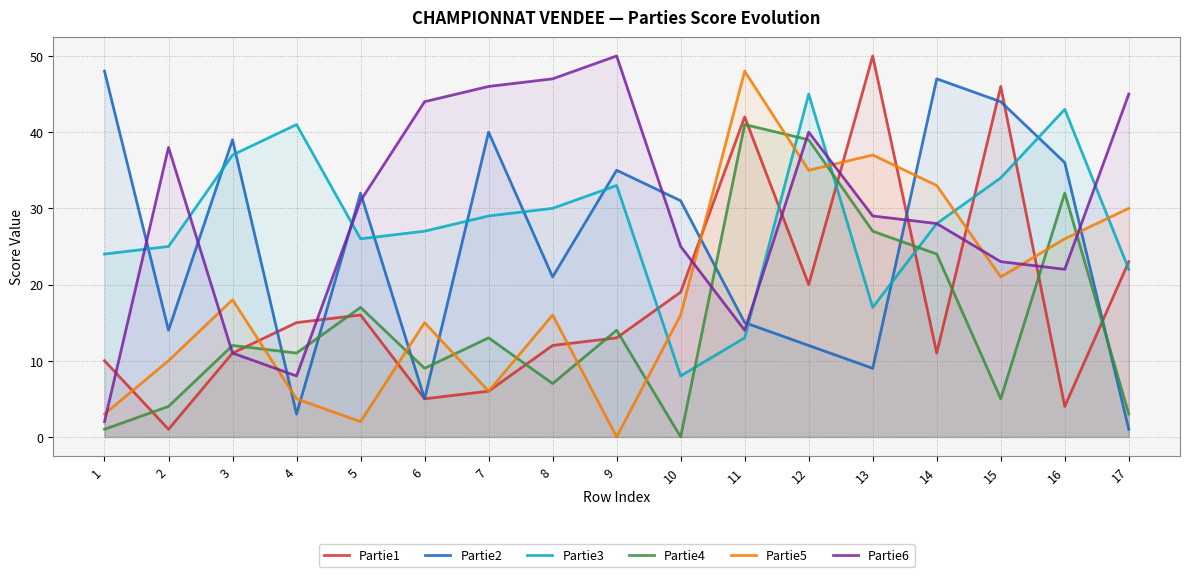

What is the total value across all series at 12?

191